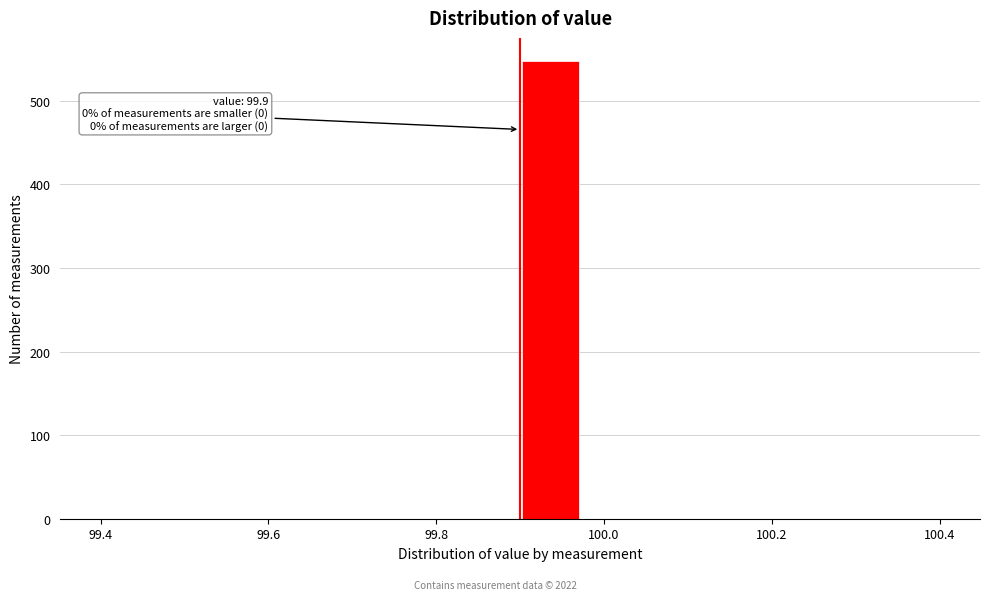

Read against the x-axis, roughly where is the centre of the tallest bar?

99.94